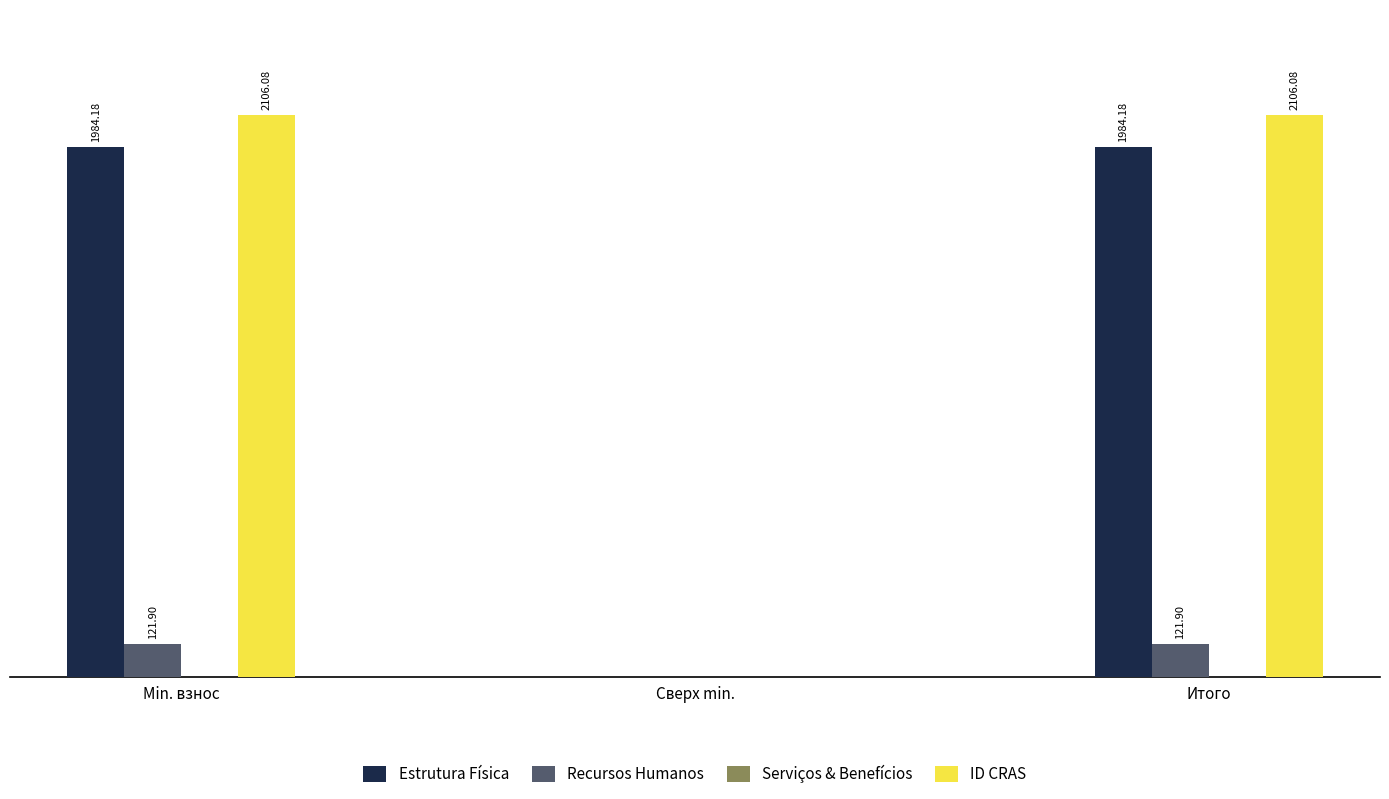

Is the value of Recursos Humanos at Сверх min. greater than the value of ID CRAS at Итого?

No